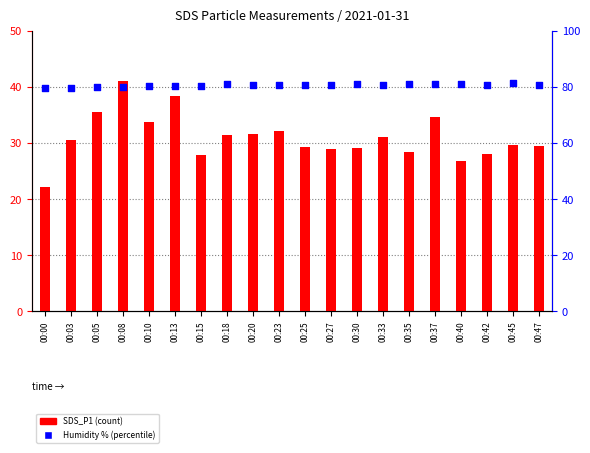

What are all the series names shown in the legend?

SDS_P1, Humidity